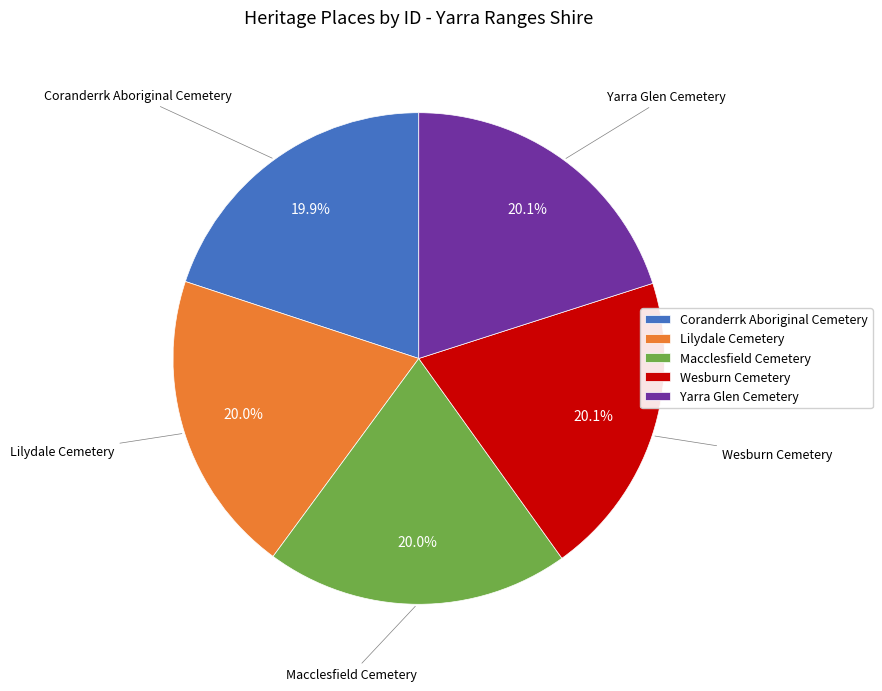

To the nearest percent, what percentage of the pie is Lilydale Cemetery?

20%